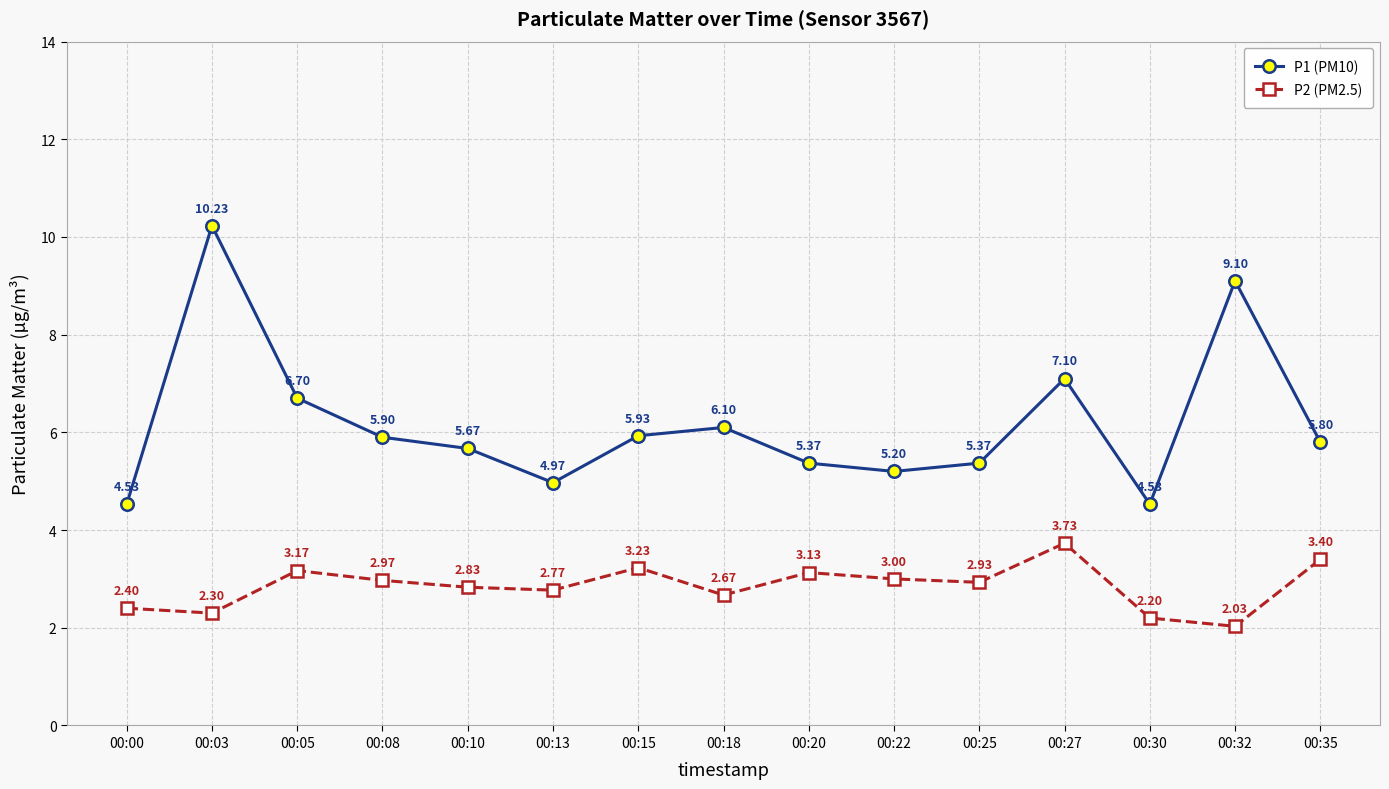

True or false: P1 (PM10) has a value of 18.2 at 00:03.

False